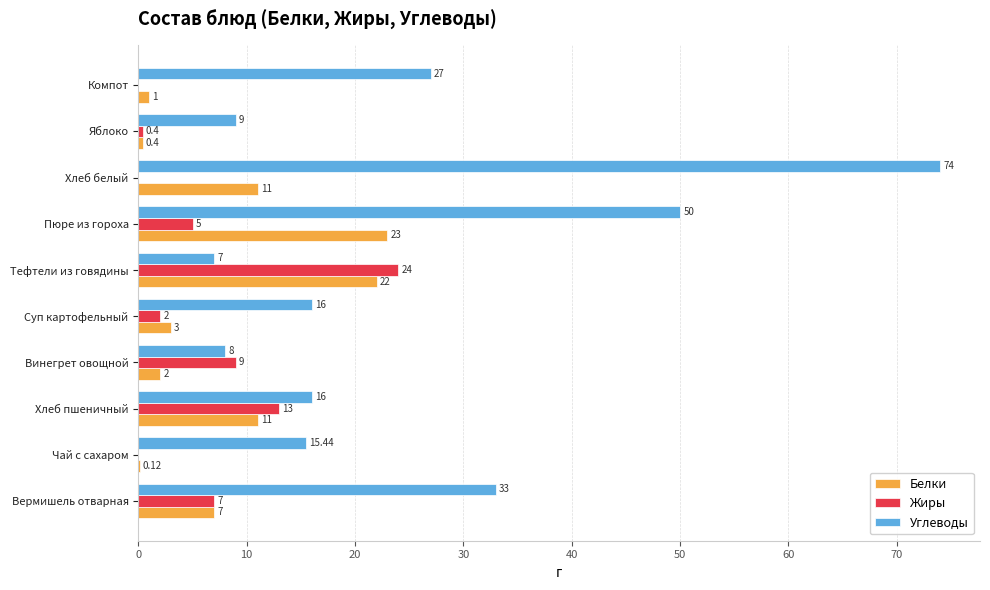

Which series changed the most between Винегрет овощной and Яблоко?

Жиры